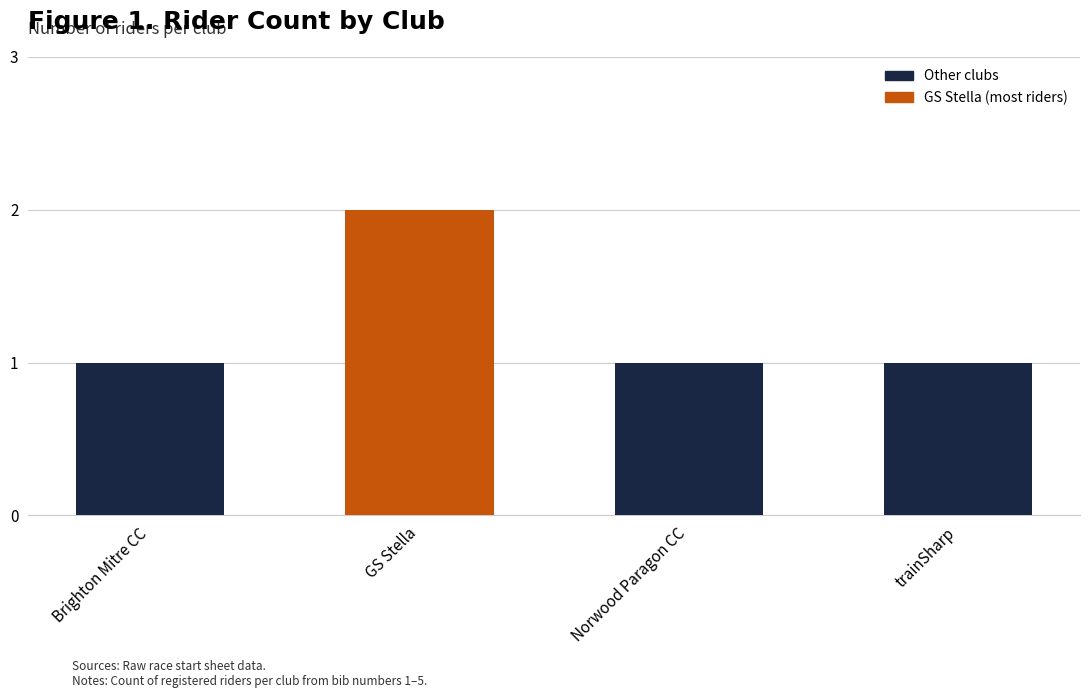

What is the label of the 3rd bar from the left?

Norwood Paragon CC